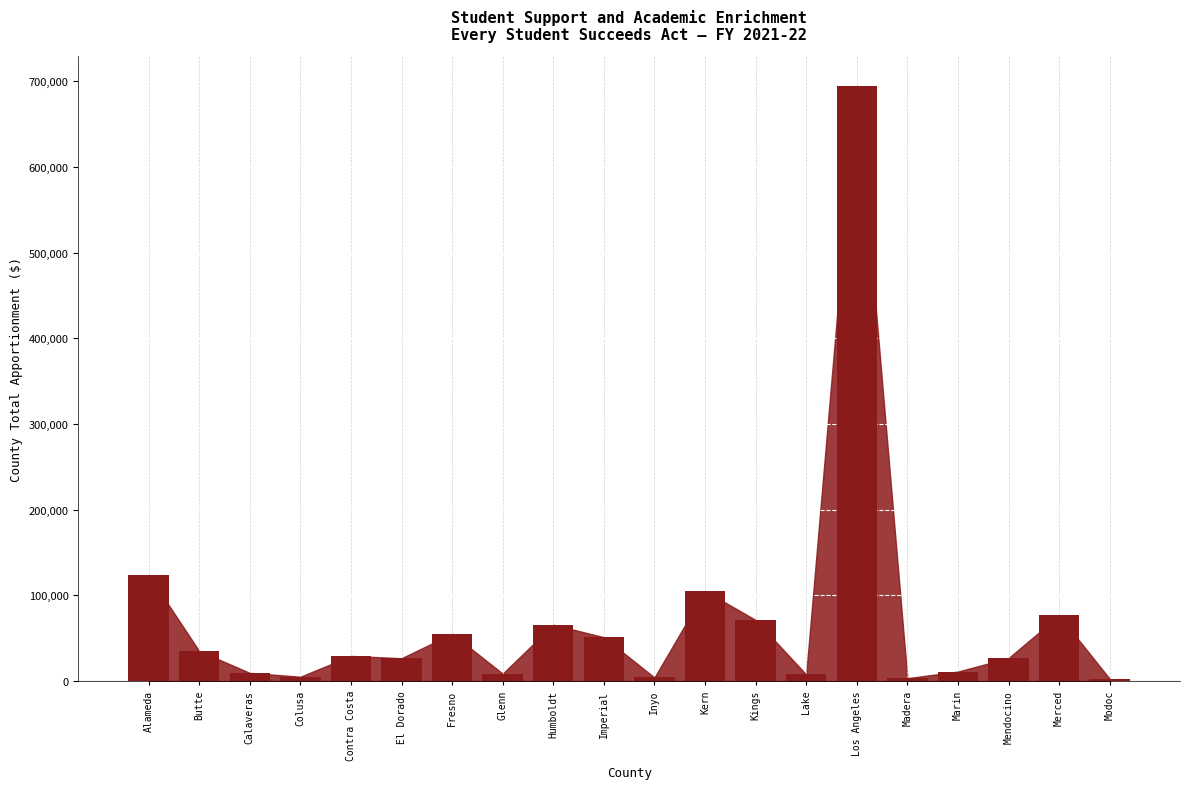

What is the difference between the values at Kings and Mendocino?

44487